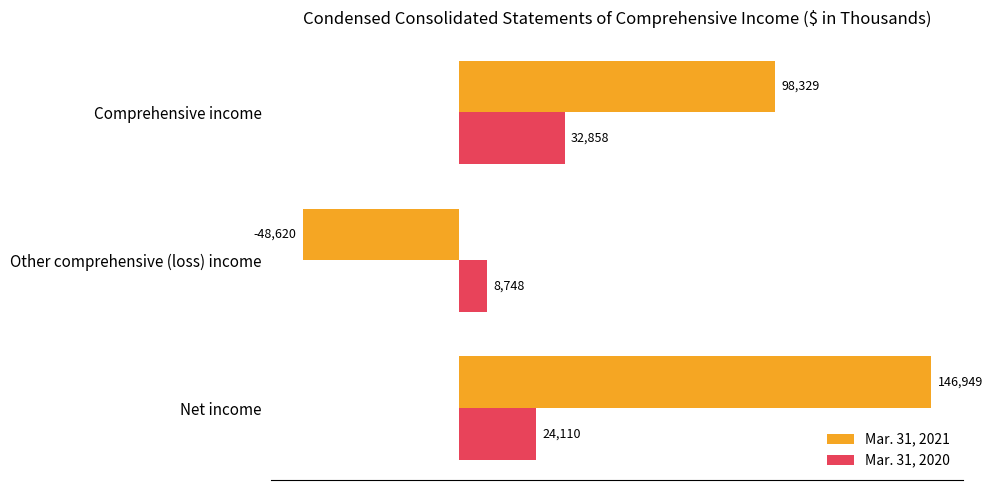

The value of Mar. 31, 2021 at Net income is 146949. True or false?

True